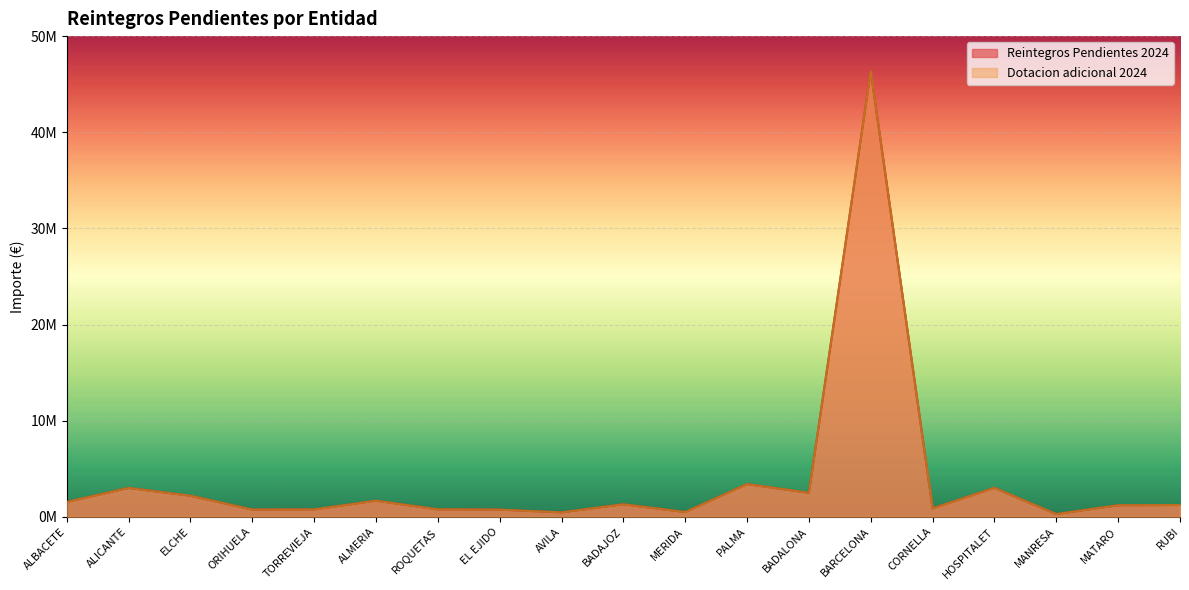

What is the maximum value shown in the chart?

46353872.0